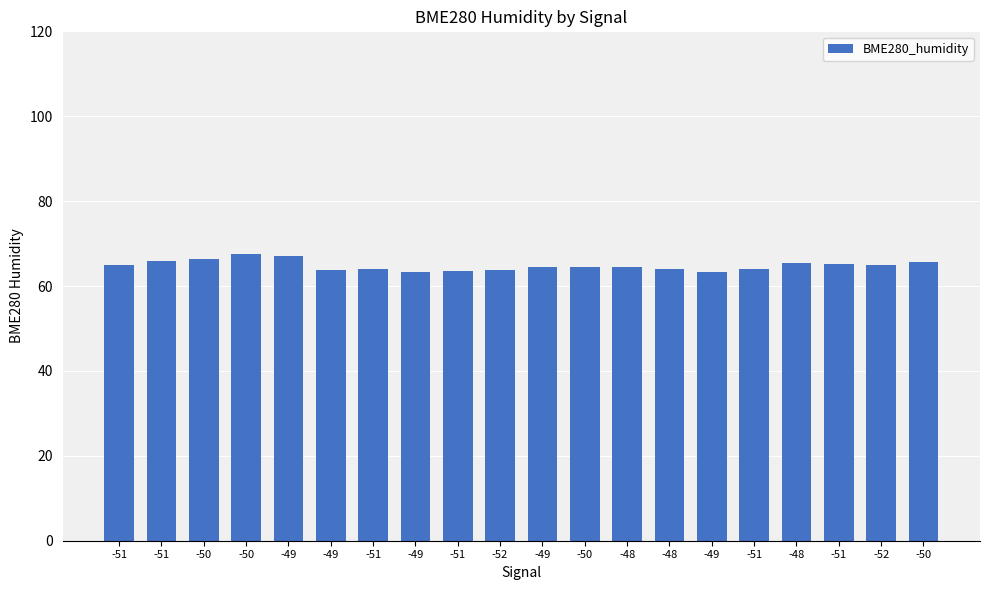

Reading right to left, what are all the values shown in this chart?

-50=65.6	-52=65.0	-51=65.1	-48=65.4	-51=64.1	-49=63.2	-48=64.1	-48=64.6	-50=64.4	-49=64.5	-52=63.8	-51=63.5	-49=63.2	-51=64.0	-49=63.7	-49=67.2	-50=67.6	-50=66.3	-51=66.0	-51=65.1